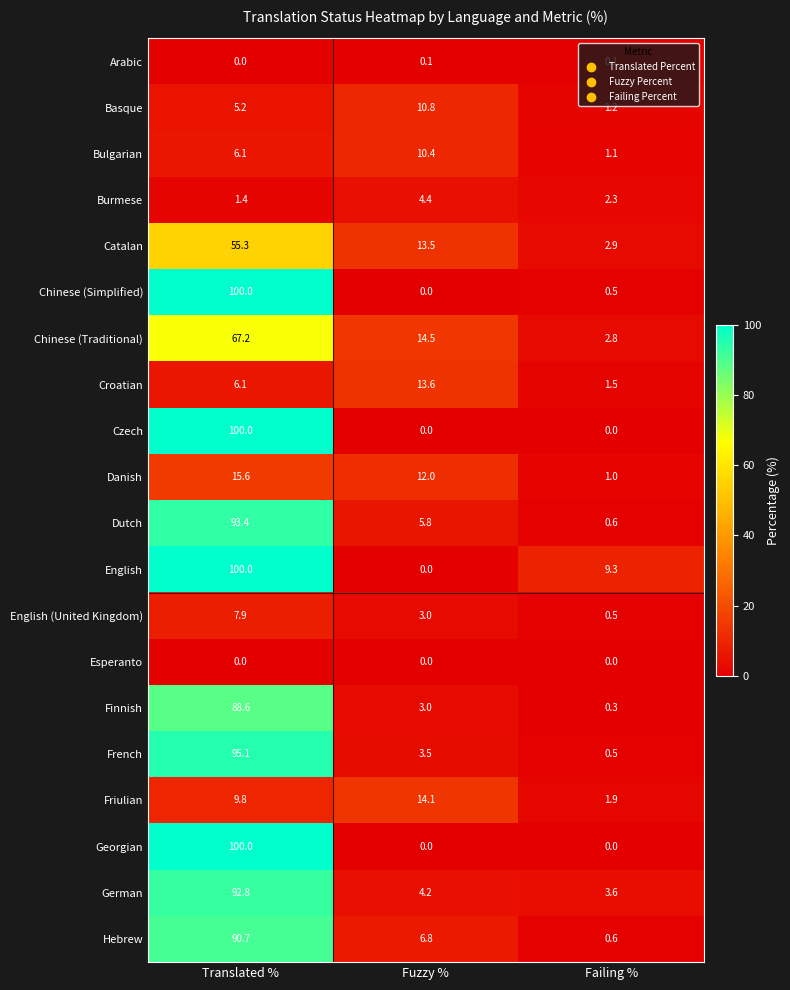

What is the difference between the highest and lowest values at Failing %?

9.3